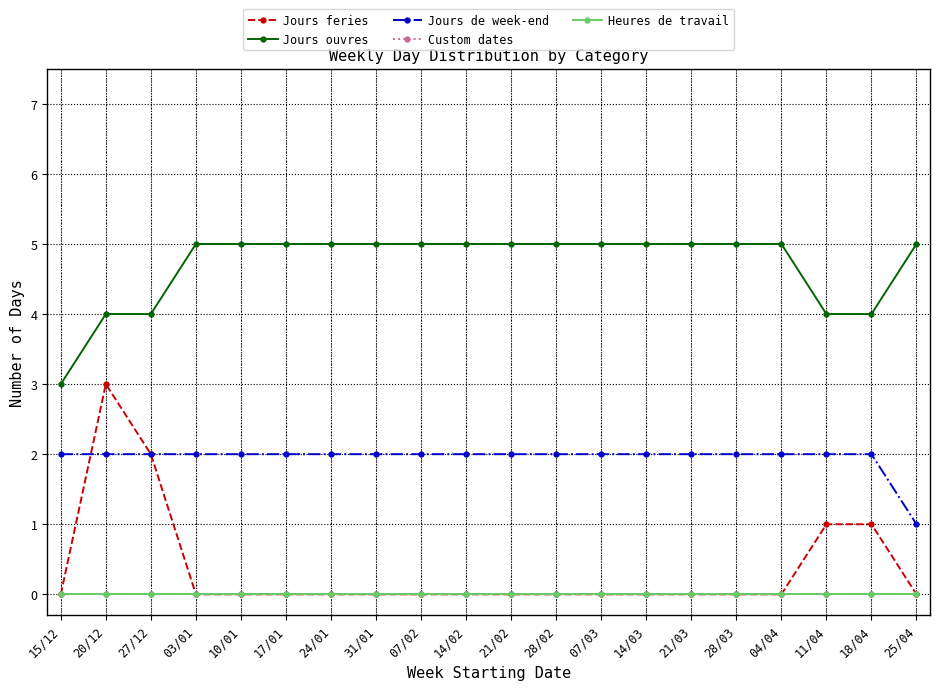

Does the chart display data point markers on the line(s)?

Yes